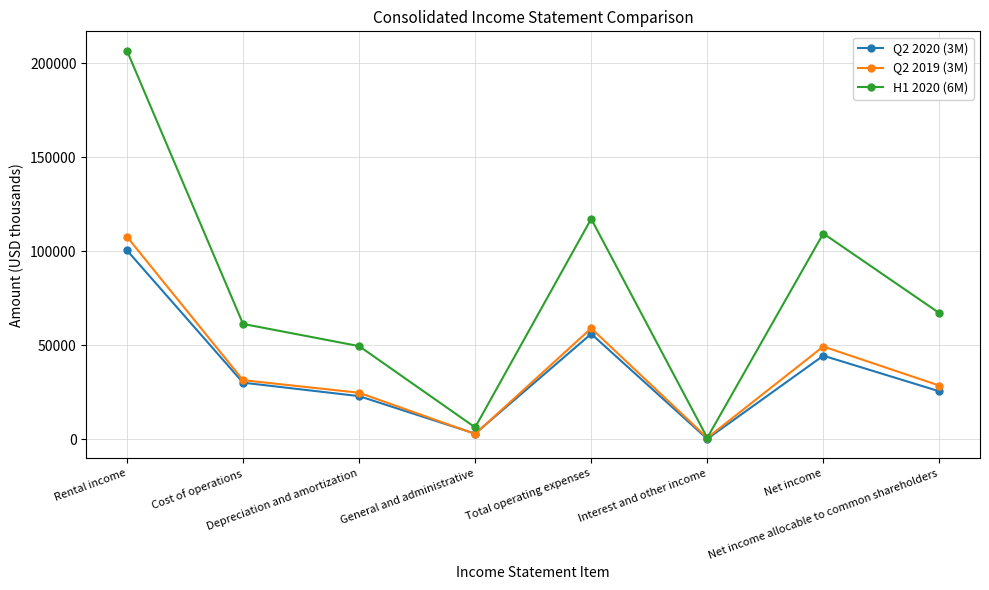

What is the lowest value of the H1 2020 (6M) series?

782